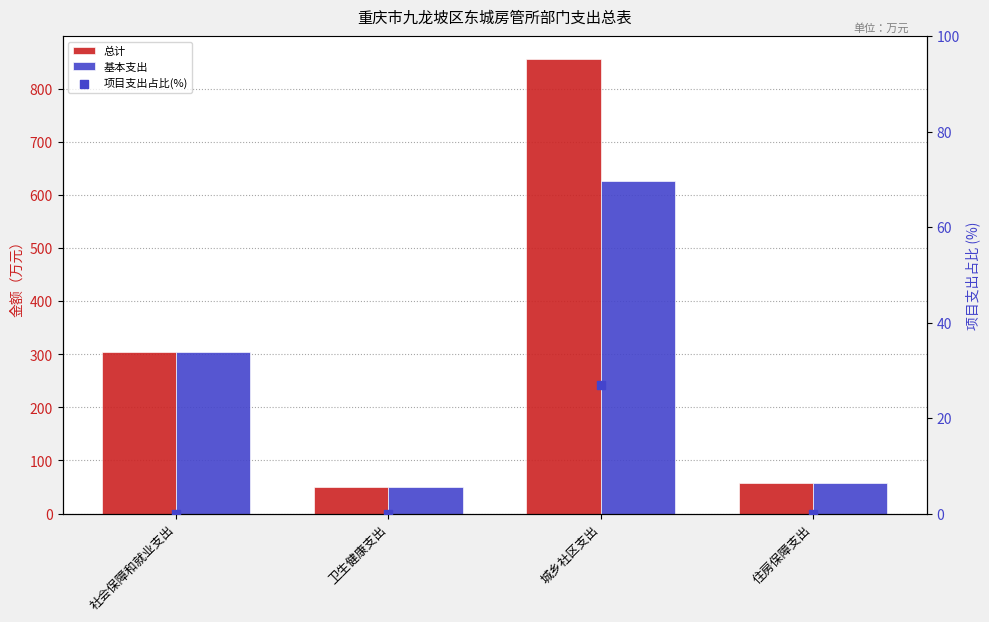

What are all the series names shown in the legend?

总计, 基本支出, 项目支出占比(%)